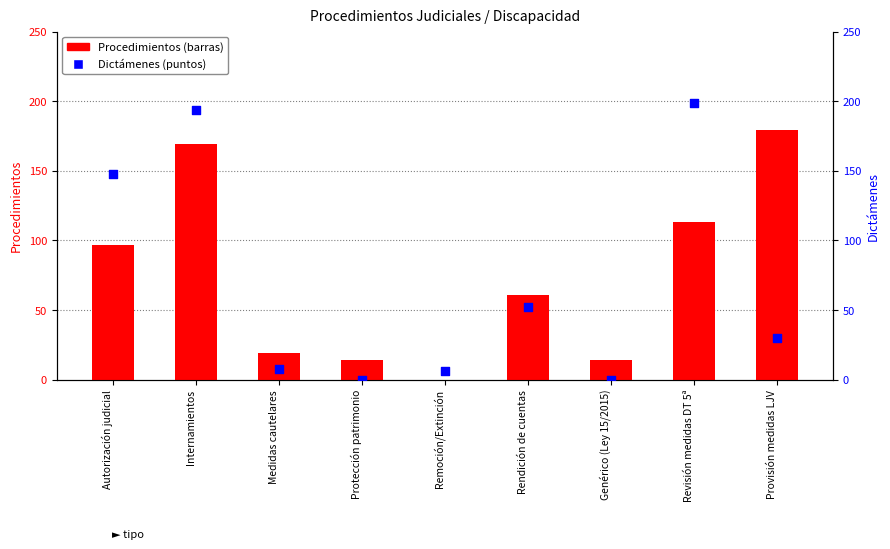

Which series reaches the maximum Y coordinate?

Dictámenes